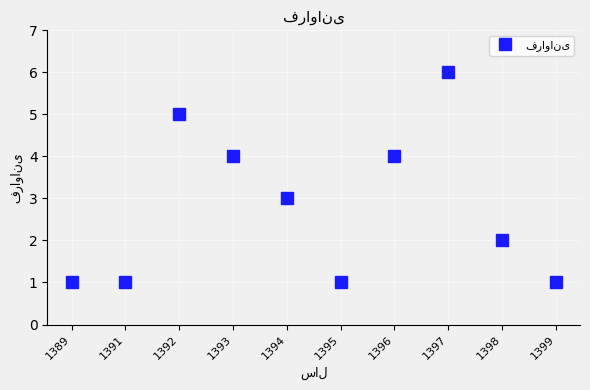

What is the ratio of the value at 1394 to the value at 1393?

0.8